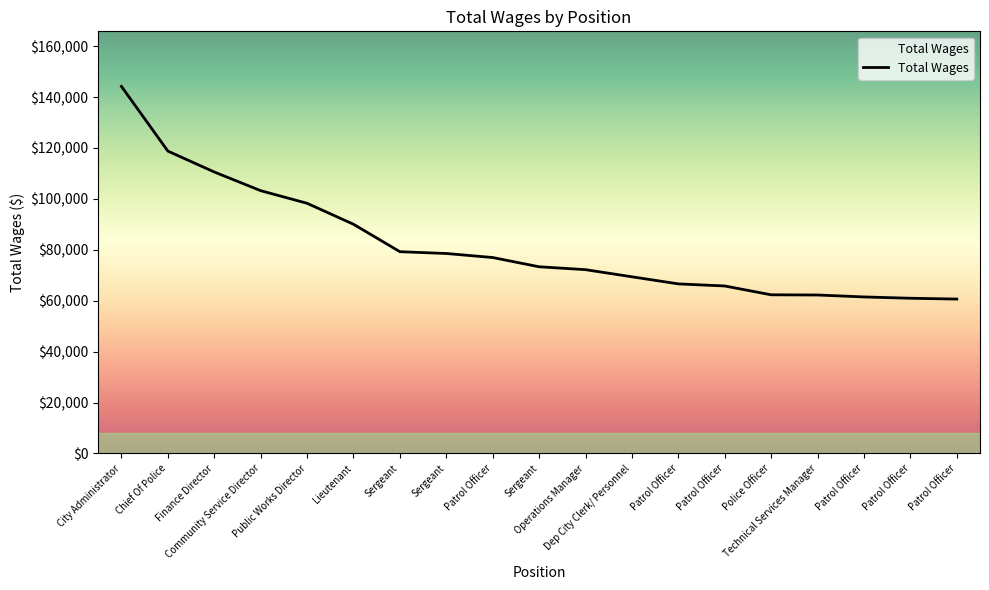

Does the chart display data point markers on the line(s)?

No